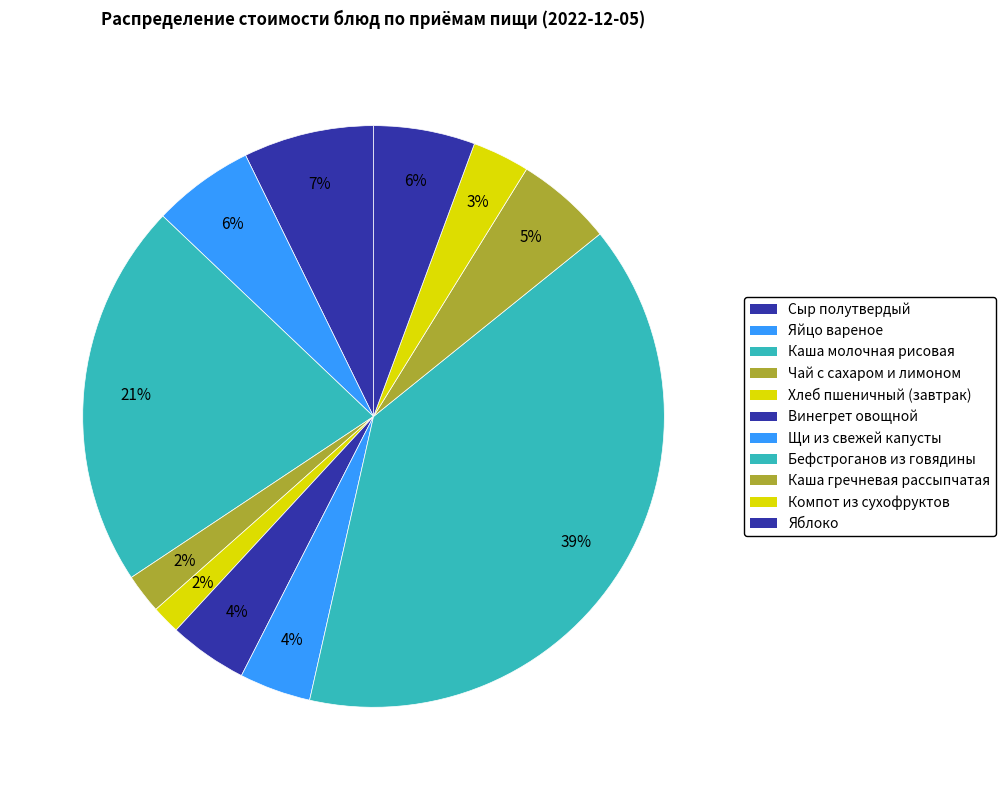

What is the smallest slice in the pie chart?

Хлеб пшеничный (завтрак)